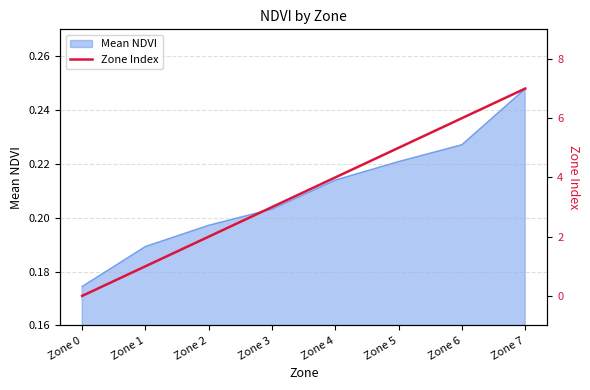

True or false: Mean NDVI has a value of 0.1 at Zone 3.

False